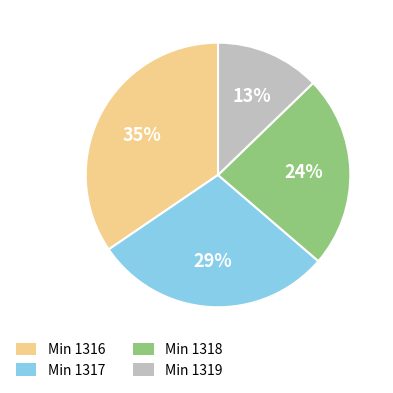

Is there any slice that represents more than half of the pie?

No